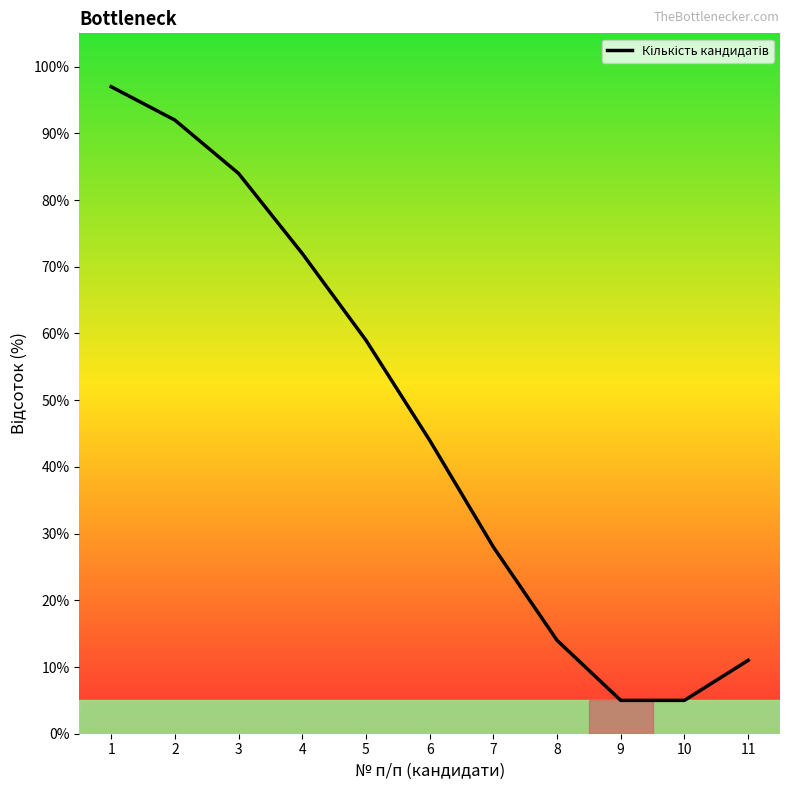

Is it true that the value at 8 is 4?

False